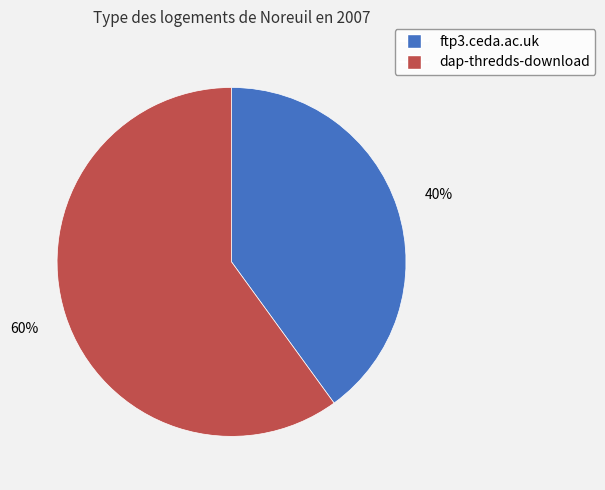

Which category accounts for the majority?

dap-thredds-download